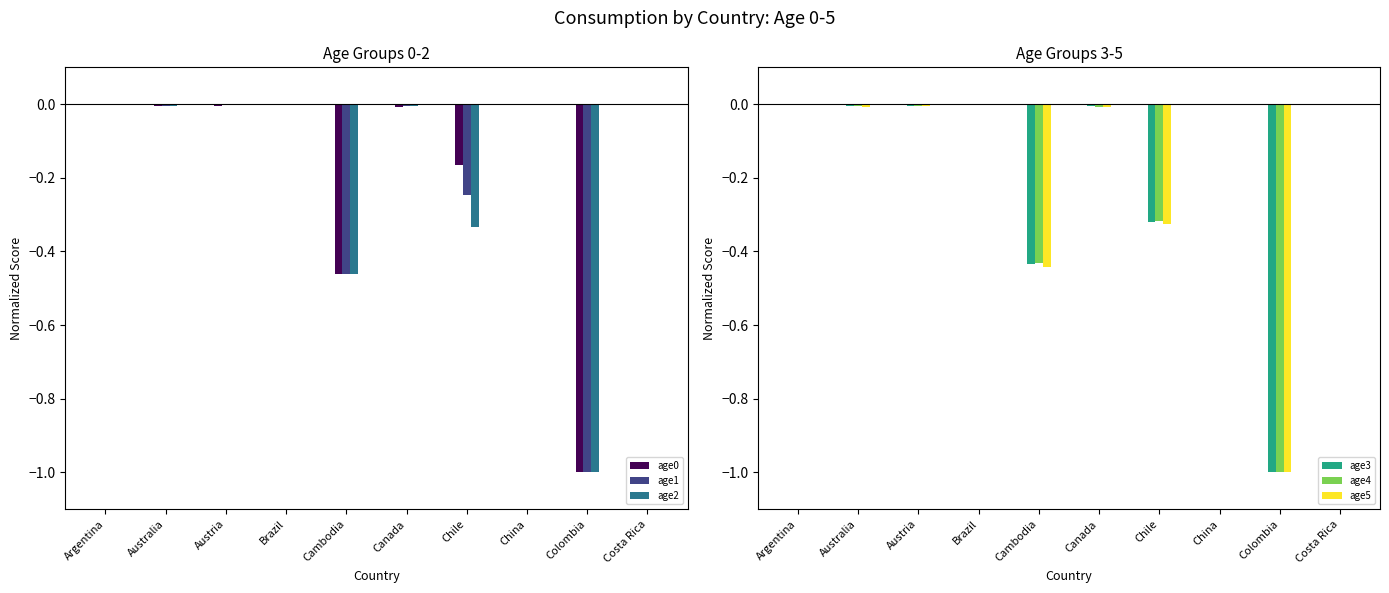

Rank the categories by age5 value from highest to lowest.

Costa Rica, Brazil, China, Argentina, Austria, Australia, Canada, Chile, Cambodia, Colombia